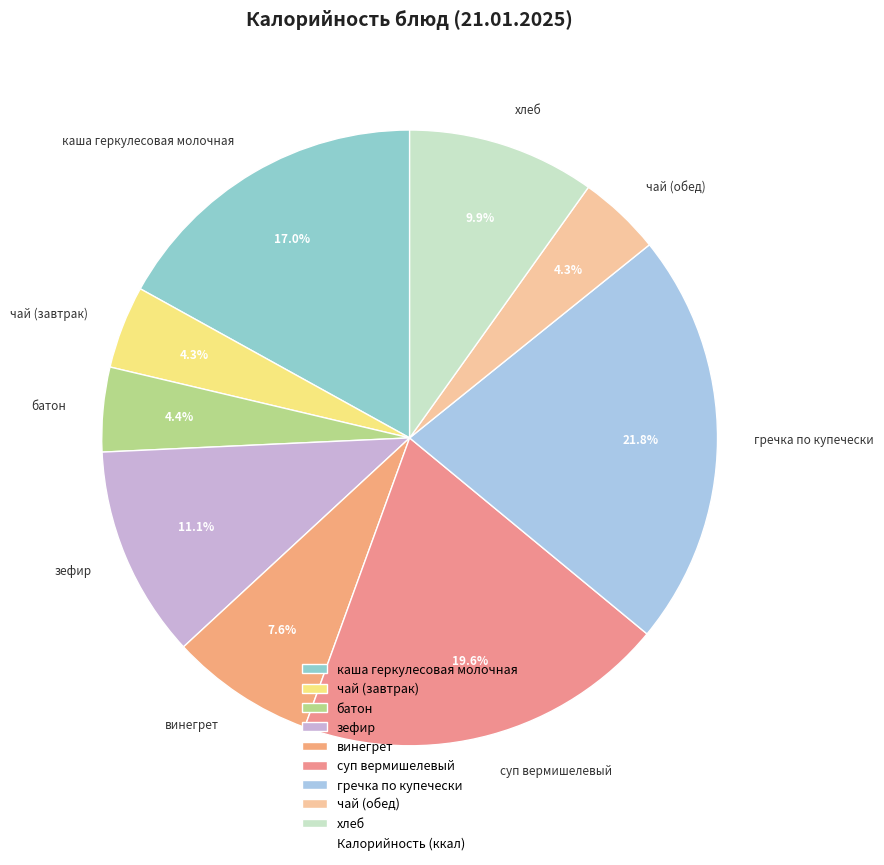

What percentage is NOT represented by хлеб?

90.1%